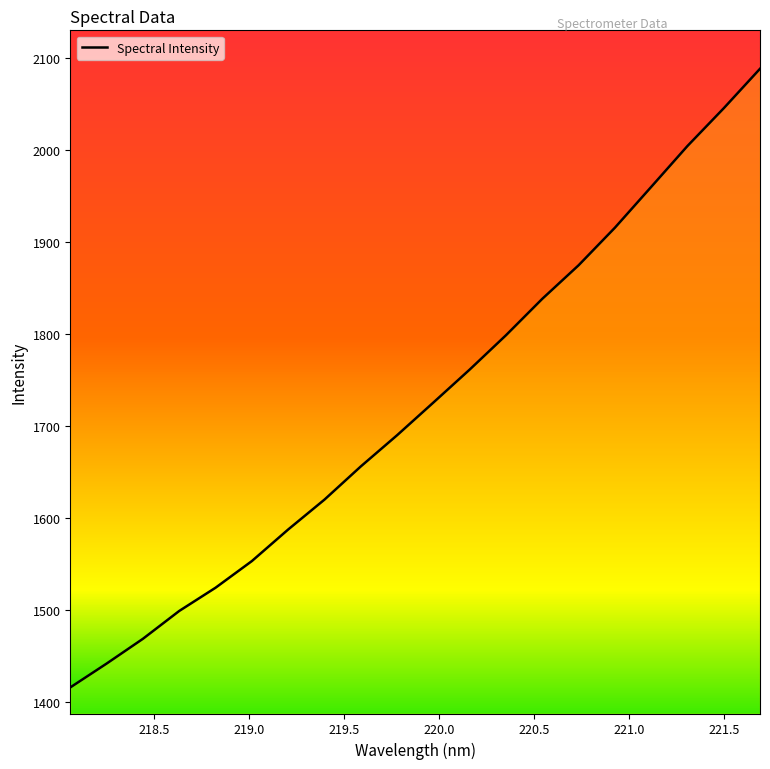

What is the minimum value shown in the chart?

1416.1